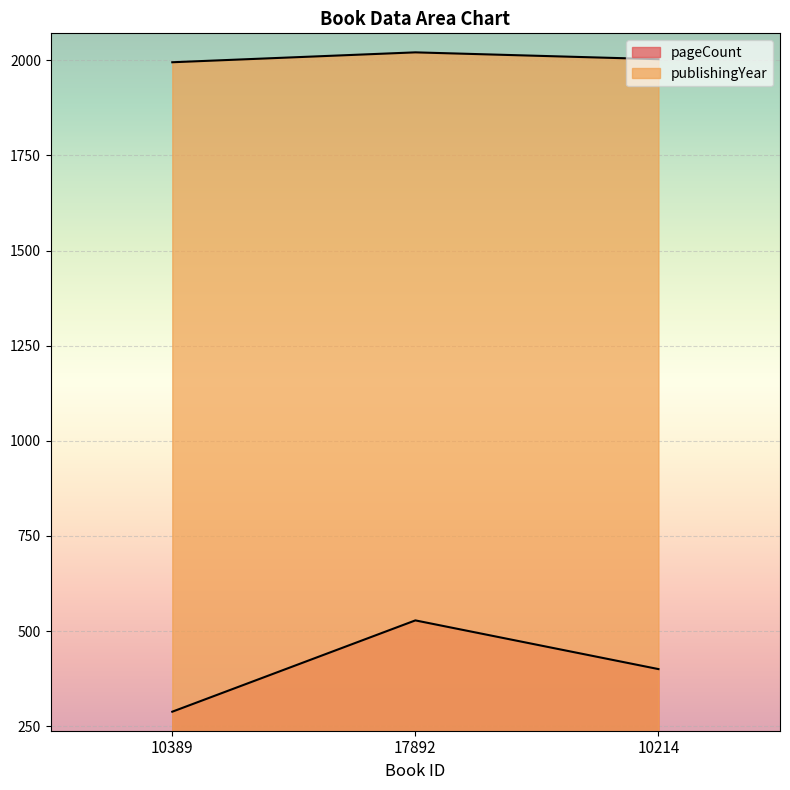

How many values in the pageCount series exceed 400?

1